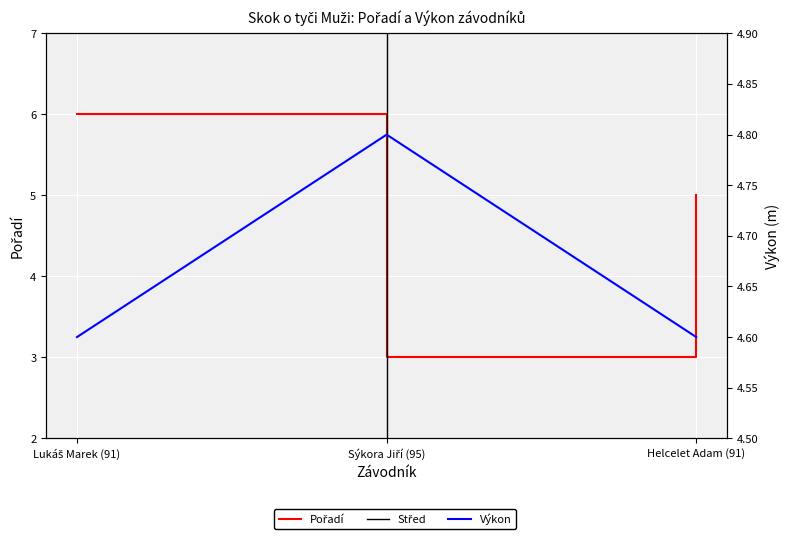

Count the Pořadí values in the range 3 to 6.

3